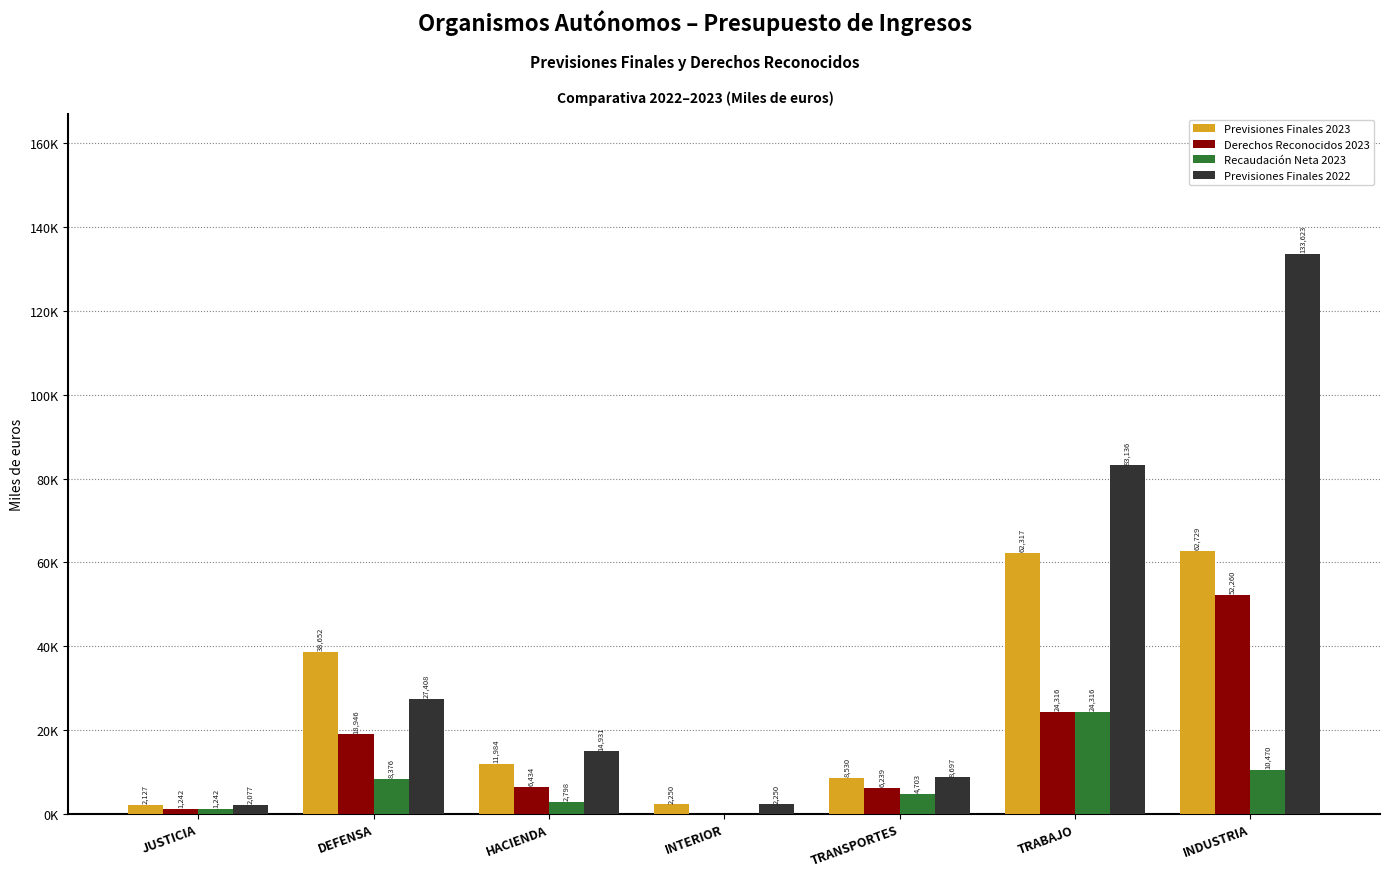

What are all the series names shown in the legend?

Previsiones Finales 2023, Derechos Reconocidos 2023, Recaudación Neta 2023, Previsiones Finales 2022